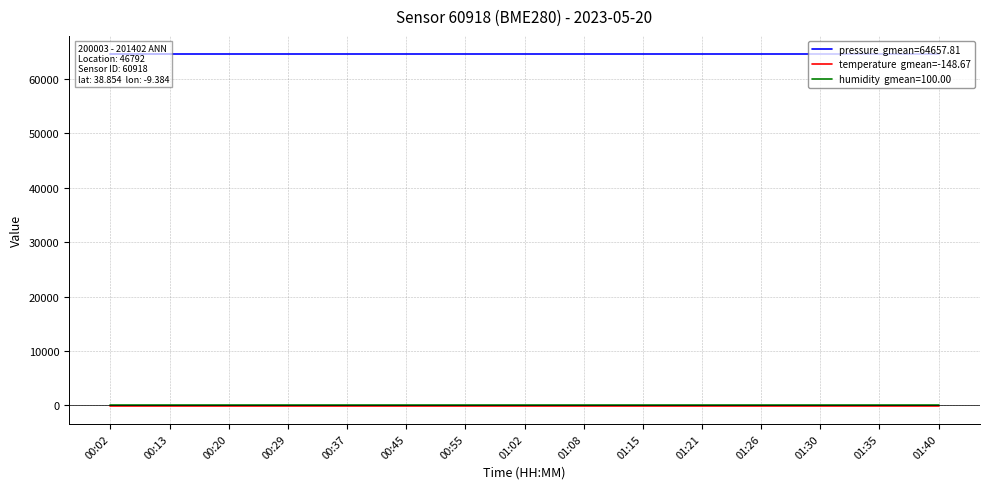

Reading right to left, what are all the values shown in this chart?

pressure: 01:40=64657.8	01:35=64657.8	01:30=64657.8	01:26=64657.8	01:21=64657.8	01:15=64657.8	01:08=64657.8	01:02=64657.8	00:55=64657.8	00:45=64657.8	00:37=64657.8	00:29=64657.8	00:20=64657.8	00:13=64657.8	00:02=64657.8
temperature: 01:40=-148.7	01:35=-148.7	01:30=-148.7	01:26=-148.7	01:21=-148.7	01:15=-148.7	01:08=-148.7	01:02=-148.7	00:55=-148.7	00:45=-148.7	00:37=-148.7	00:29=-148.7	00:20=-148.7	00:13=-148.7	00:02=-148.7
humidity: 01:40=100.0	01:35=100.0	01:30=100.0	01:26=100.0	01:21=100.0	01:15=100.0	01:08=100.0	01:02=100.0	00:55=100.0	00:45=100.0	00:37=100.0	00:29=100.0	00:20=100.0	00:13=100.0	00:02=100.0